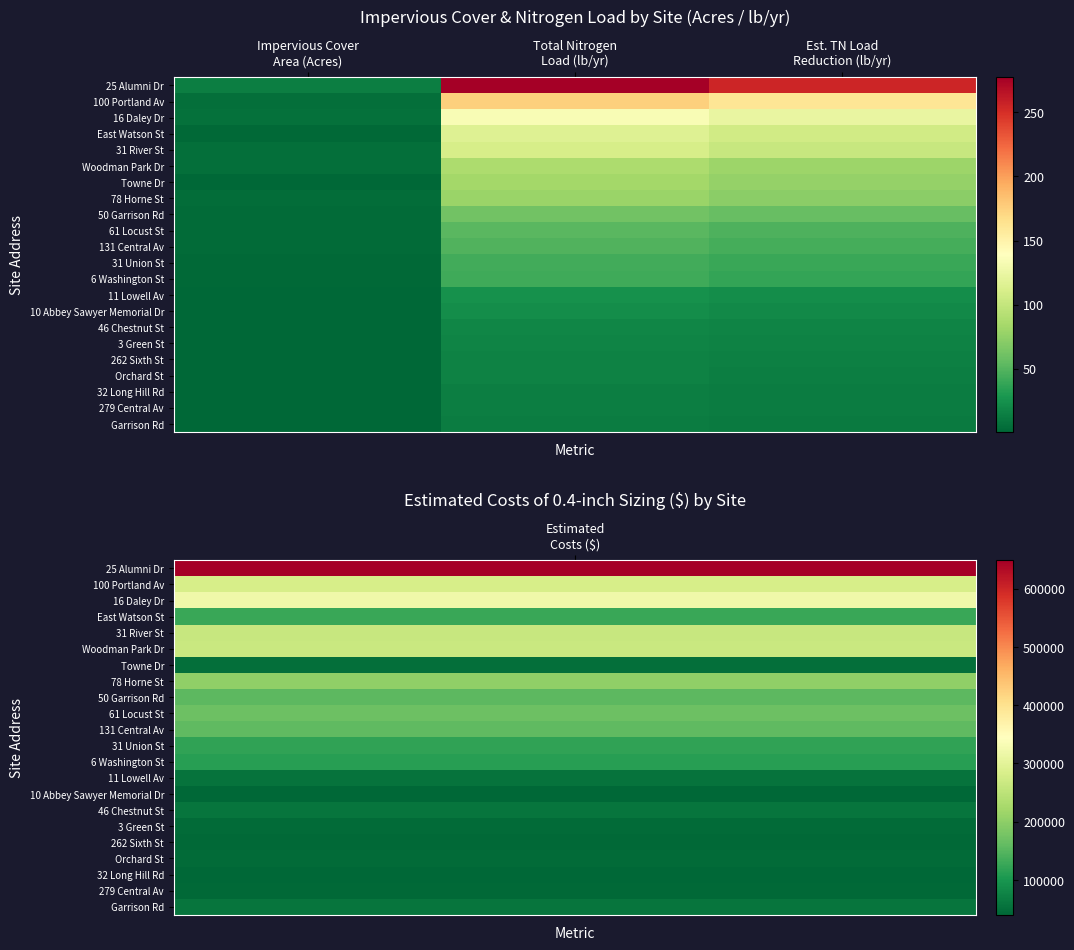

Reading right to left, what are all the values shown in this chart?

25 Alumni Dr: Est. TN Load
Reduction (lb/yr)=254.9	Total Nitrogen
Load (lb/yr)=277.1	Impervious Cover
Area (Acres)=14.1
100 Portland Av: Est. TN Load
Reduction (lb/yr)=160.6	Total Nitrogen
Load (lb/yr)=174.6	Impervious Cover
Area (Acres)=6.1
16 Daley Dr: Est. TN Load
Reduction (lb/yr)=122.9	Total Nitrogen
Load (lb/yr)=133.6	Impervious Cover
Area (Acres)=6.9
East Watson St: Est. TN Load
Reduction (lb/yr)=106.8	Total Nitrogen
Load (lb/yr)=116.1	Impervious Cover
Area (Acres)=2.8
31 River St: Est. TN Load
Reduction (lb/yr)=101.6	Total Nitrogen
Load (lb/yr)=110.5	Impervious Cover
Area (Acres)=5.7
Woodman Park Dr: Est. TN Load
Reduction (lb/yr)=80.3	Total Nitrogen
Load (lb/yr)=87.3	Impervious Cover
Area (Acres)=5.8
Towne Dr: Est. TN Load
Reduction (lb/yr)=76.4	Total Nitrogen
Load (lb/yr)=83.1	Impervious Cover
Area (Acres)=1.1
78 Horne St: Est. TN Load
Reduction (lb/yr)=72.5	Total Nitrogen
Load (lb/yr)=78.8	Impervious Cover
Area (Acres)=4.4
50 Garrison Rd: Est. TN Load
Reduction (lb/yr)=57.0	Total Nitrogen
Load (lb/yr)=62.0	Impervious Cover
Area (Acres)=3.4
61 Locust St: Est. TN Load
Reduction (lb/yr)=47.5	Total Nitrogen
Load (lb/yr)=51.6	Impervious Cover
Area (Acres)=3.7
131 Central Av: Est. TN Load
Reduction (lb/yr)=44.9	Total Nitrogen
Load (lb/yr)=48.8	Impervious Cover
Area (Acres)=3.4
31 Union St: Est. TN Load
Reduction (lb/yr)=39.8	Total Nitrogen
Load (lb/yr)=43.2	Impervious Cover
Area (Acres)=2.6
6 Washington St: Est. TN Load
Reduction (lb/yr)=38.5	Total Nitrogen
Load (lb/yr)=41.9	Impervious Cover
Area (Acres)=2.4
11 Lowell Av: Est. TN Load
Reduction (lb/yr)=22.7	Total Nitrogen
Load (lb/yr)=24.7	Impervious Cover
Area (Acres)=1.2
10 Abbey Sawyer Memorial Dr: Est. TN Load
Reduction (lb/yr)=21.1	Total Nitrogen
Load (lb/yr)=22.9	Impervious Cover
Area (Acres)=0.9
46 Chestnut St: Est. TN Load
Reduction (lb/yr)=17.4	Total Nitrogen
Load (lb/yr)=18.9	Impervious Cover
Area (Acres)=1.3
3 Green St: Est. TN Load
Reduction (lb/yr)=16.3	Total Nitrogen
Load (lb/yr)=17.7	Impervious Cover
Area (Acres)=1.0
262 Sixth St: Est. TN Load
Reduction (lb/yr)=15.6	Total Nitrogen
Load (lb/yr)=17.0	Impervious Cover
Area (Acres)=1.0
Orchard St: Est. TN Load
Reduction (lb/yr)=14.8	Total Nitrogen
Load (lb/yr)=16.1	Impervious Cover
Area (Acres)=1.0
32 Long Hill Rd: Est. TN Load
Reduction (lb/yr)=13.7	Total Nitrogen
Load (lb/yr)=14.8	Impervious Cover
Area (Acres)=0.9
279 Central Av: Est. TN Load
Reduction (lb/yr)=13.3	Total Nitrogen
Load (lb/yr)=14.4	Impervious Cover
Area (Acres)=0.9
Garrison Rd: Est. TN Load
Reduction (lb/yr)=12.4	Total Nitrogen
Load (lb/yr)=13.5	Impervious Cover
Area (Acres)=1.3